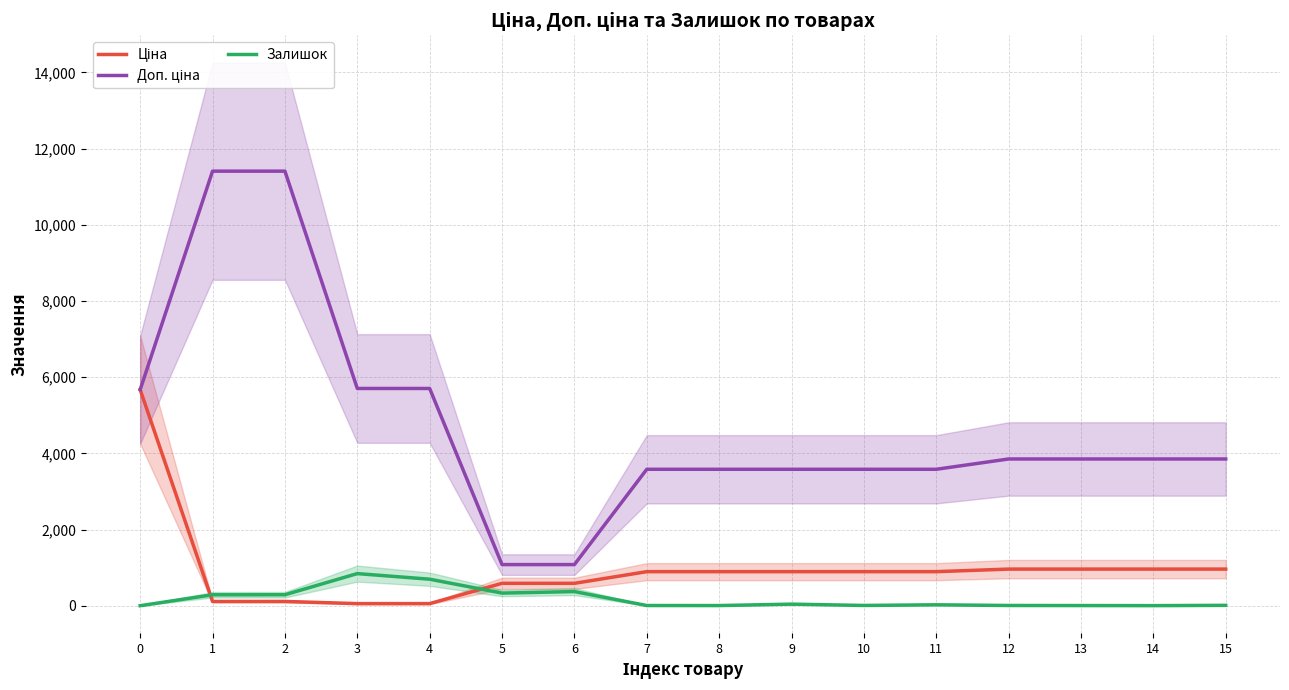

At which category is the sum across all series the highest?

2